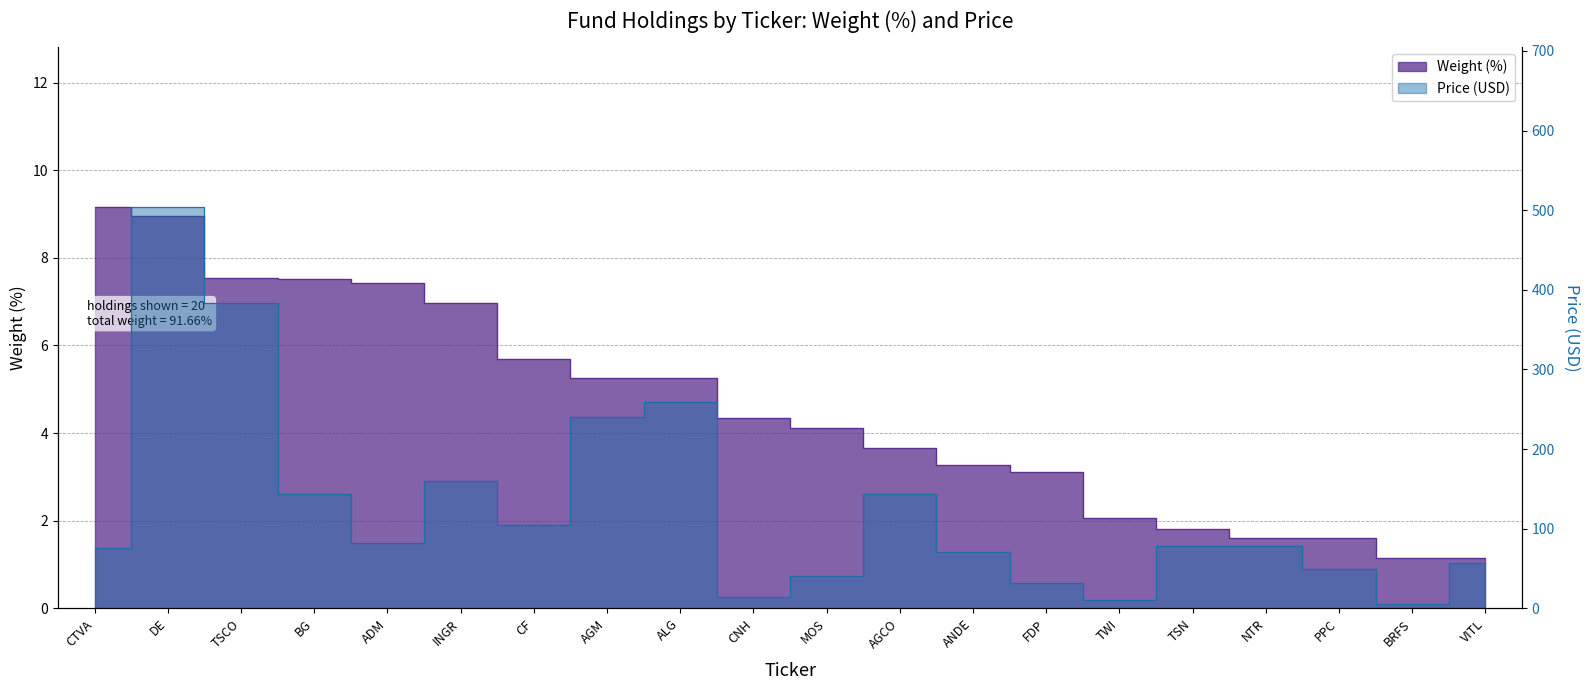

Which has a higher value, DE or AGCO?

DE